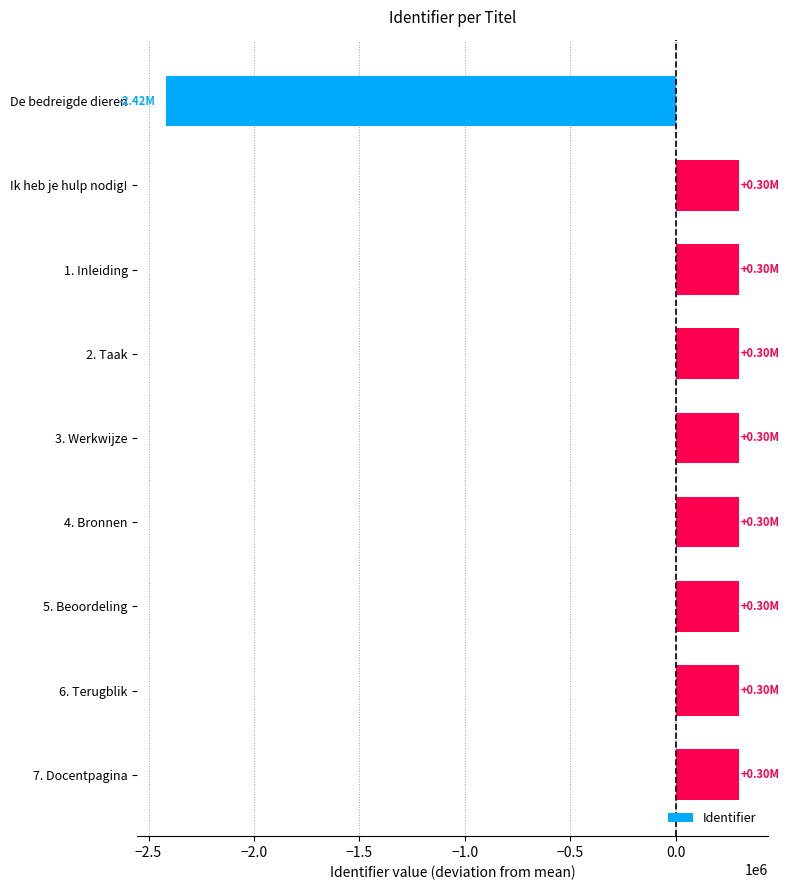

Where is the data nearest to the value -1057458?

Ik heb je hulp nodig!